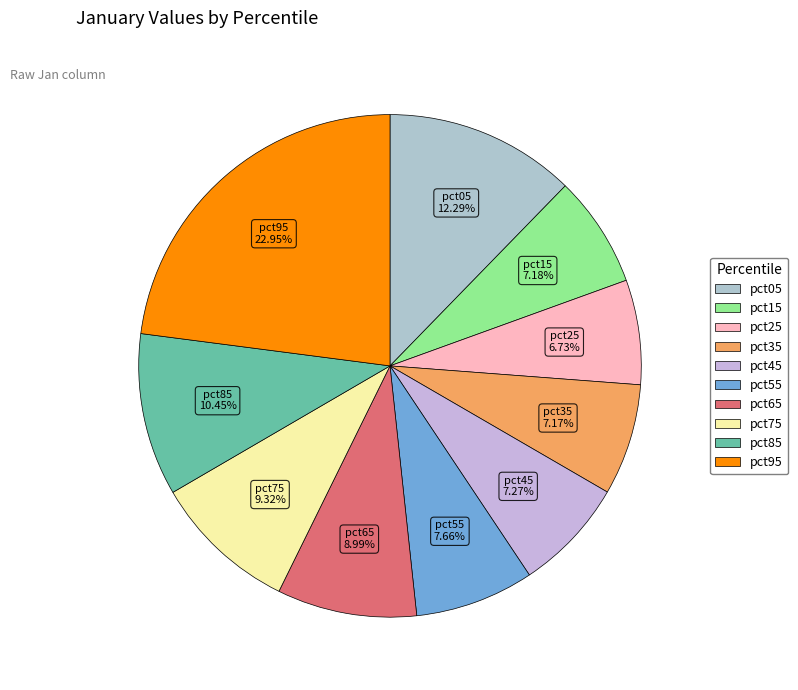

To the nearest percent, what percentage of the pie is pct65?

9%